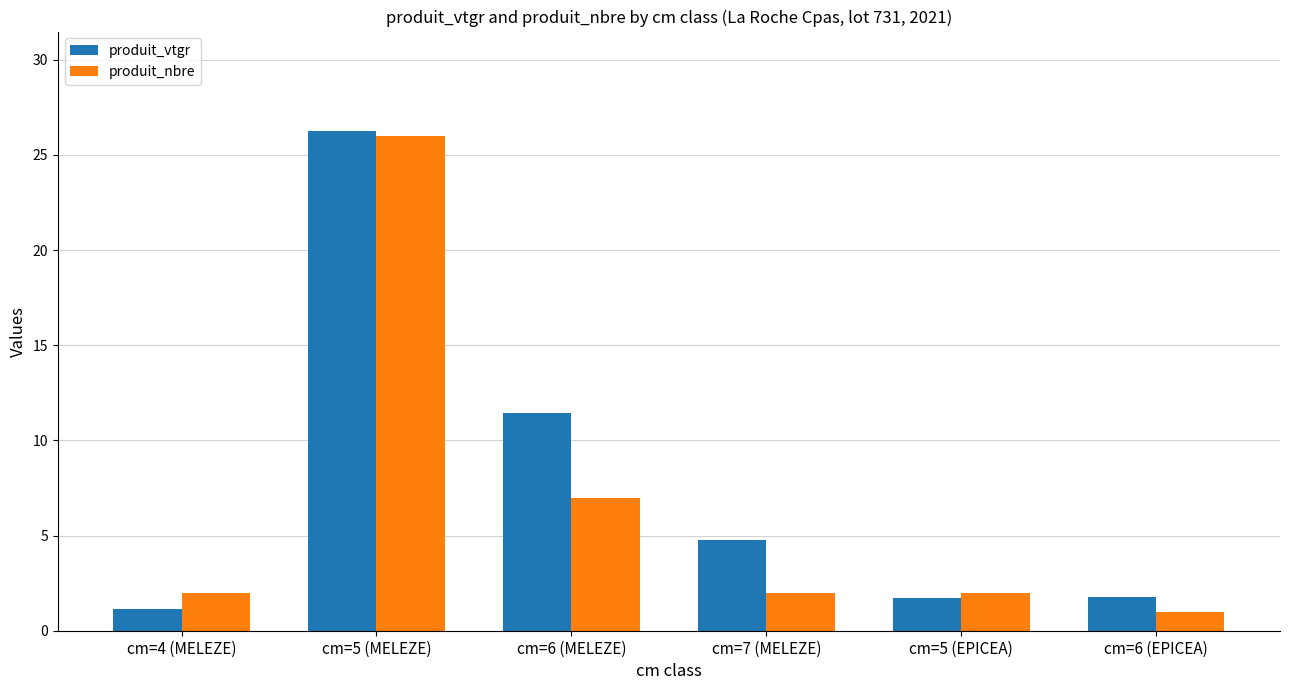

What is the total value across all series at cm=5 (MELEZE)?

52.2